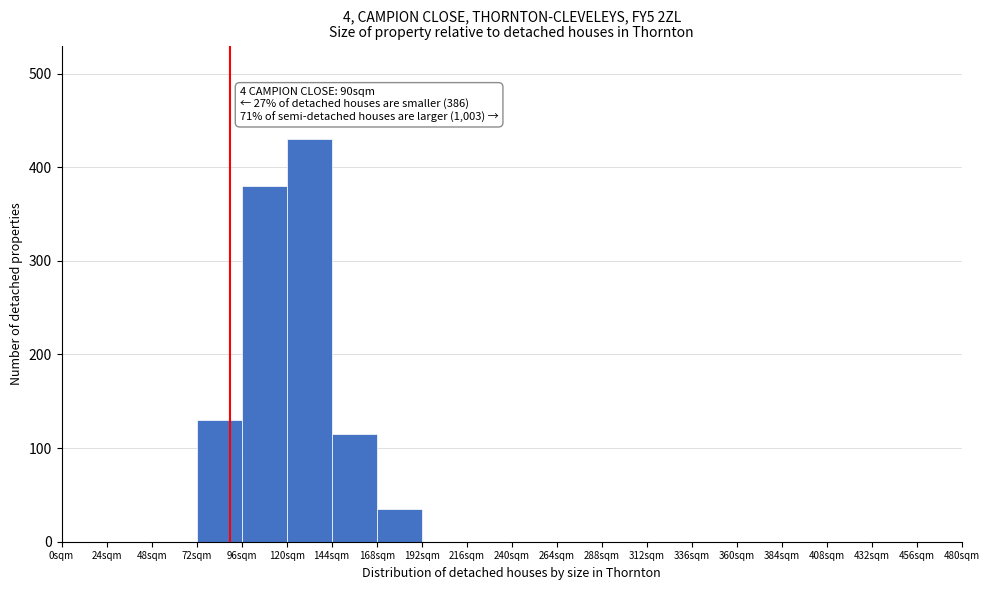

Which range on the x-axis has the tallest bar?

120 to 144